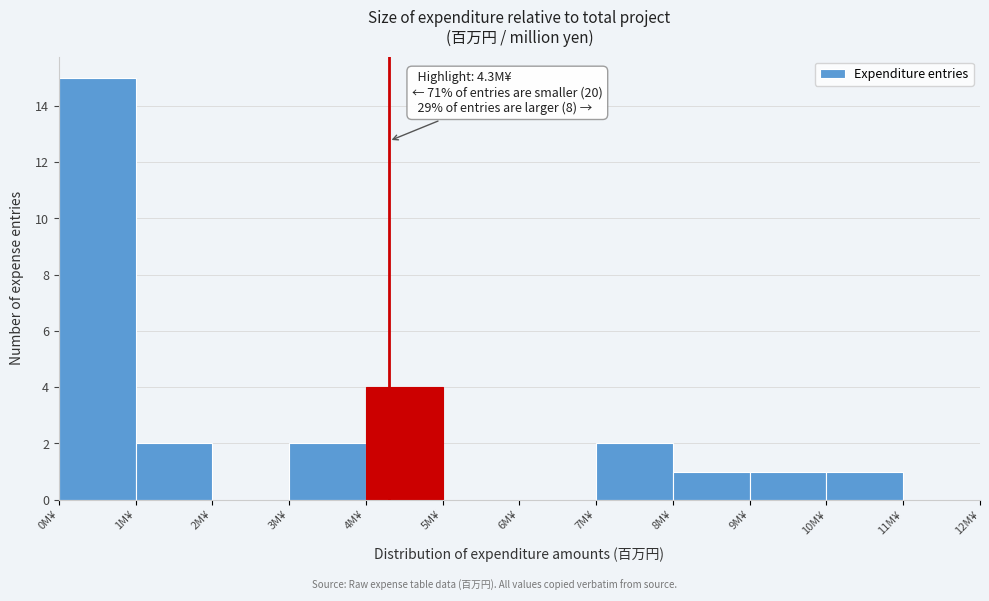

Which range on the x-axis has the tallest bar?

0 to 1